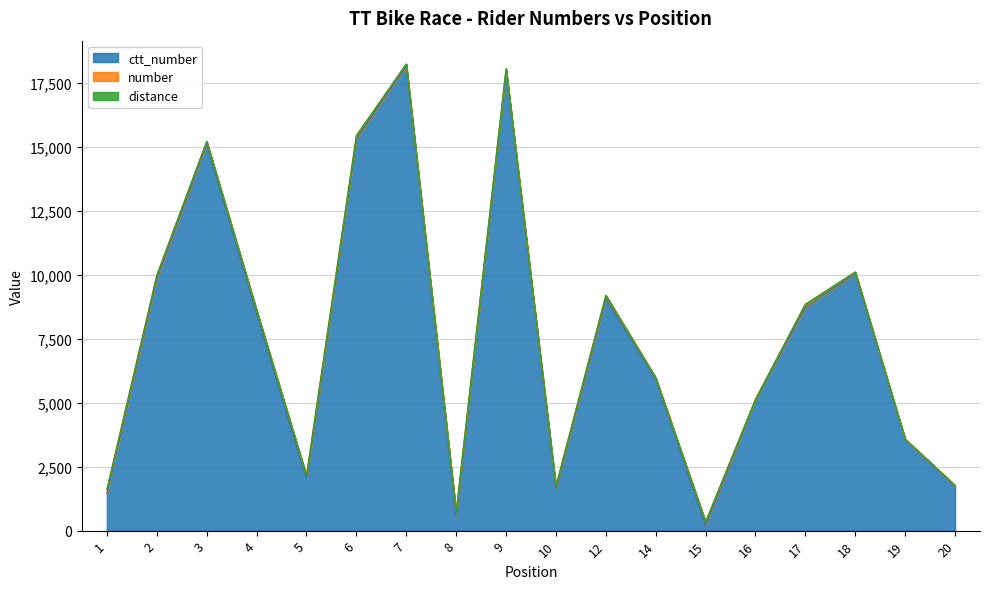

What is the minimum value for ctt_number?

204